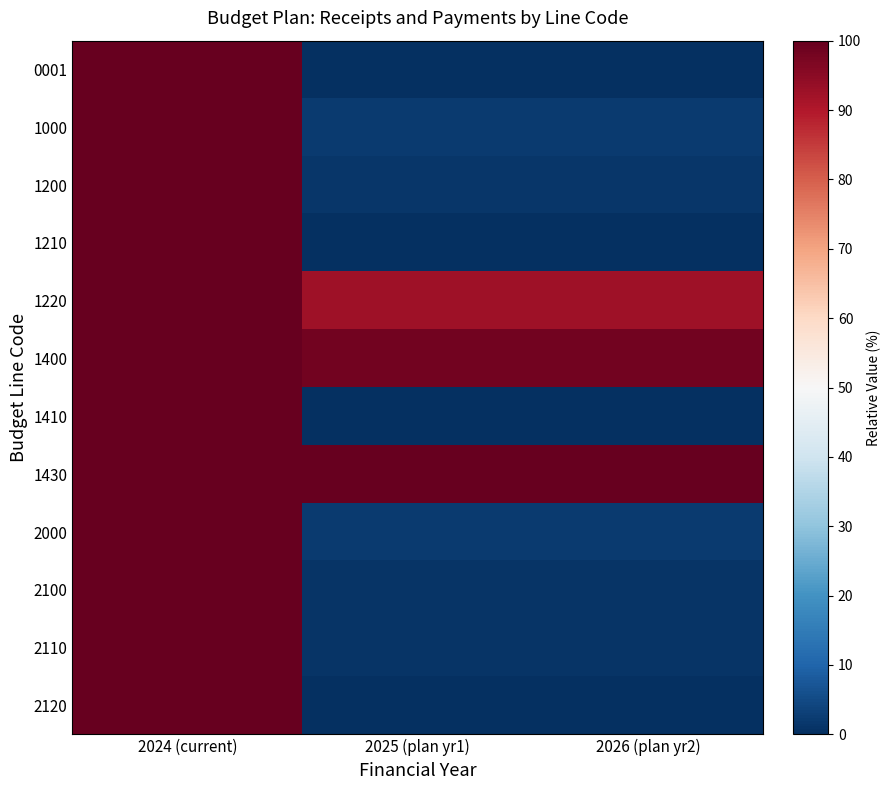

Reading left to right, extract all data points from this chart.

0001: 2024 (current)=100.0	2025 (plan yr1)=0.0	2026 (plan yr2)=0.0
1000: 2024 (current)=100.0	2025 (plan yr1)=2.3	2026 (plan yr2)=2.3
1200: 2024 (current)=100.0	2025 (plan yr1)=1.4	2026 (plan yr2)=1.4
1210: 2024 (current)=100.0	2025 (plan yr1)=0.0	2026 (plan yr2)=0.0
1220: 2024 (current)=100.0	2025 (plan yr1)=92.3	2026 (plan yr2)=92.3
1400: 2024 (current)=100.0	2025 (plan yr1)=98.3	2026 (plan yr2)=98.3
1410: 2024 (current)=100.0	2025 (plan yr1)=0.0	2026 (plan yr2)=0.0
1430: 2024 (current)=100.0	2025 (plan yr1)=100.0	2026 (plan yr2)=100.0
2000: 2024 (current)=100.0	2025 (plan yr1)=2.2	2026 (plan yr2)=2.2
2100: 2024 (current)=100.0	2025 (plan yr1)=1.0	2026 (plan yr2)=1.0
2110: 2024 (current)=100.0	2025 (plan yr1)=1.0	2026 (plan yr2)=1.0
2120: 2024 (current)=100.0	2025 (plan yr1)=0.0	2026 (plan yr2)=0.0